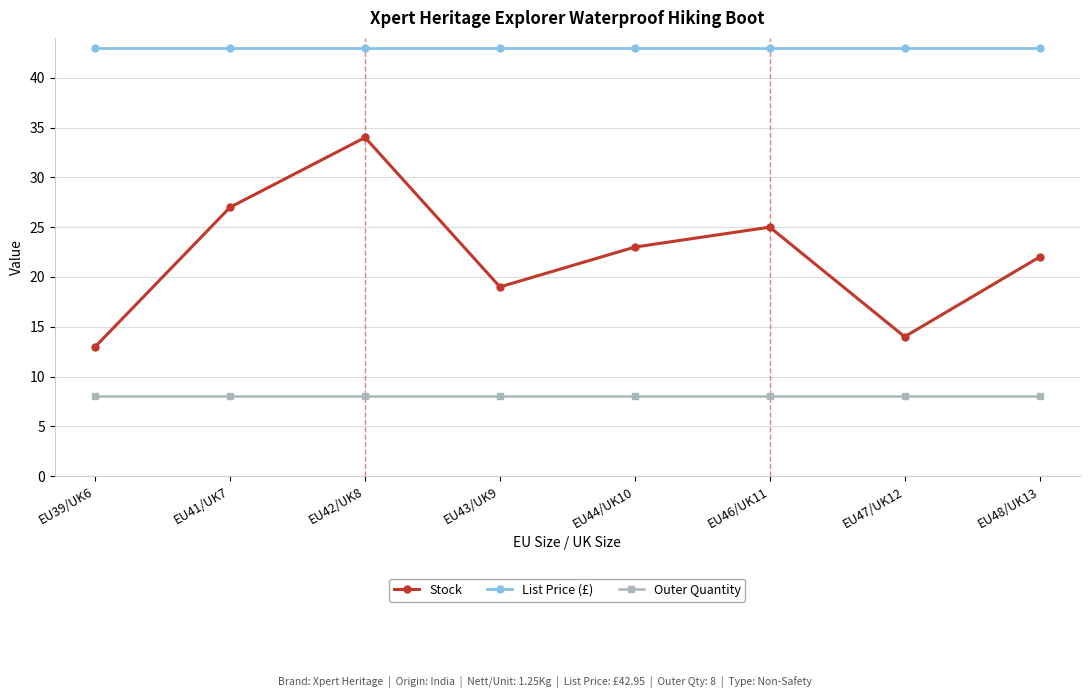

List the labels in order of Stock value, largest first.

EU42/UK8, EU41/UK7, EU46/UK11, EU44/UK10, EU48/UK13, EU43/UK9, EU47/UK12, EU39/UK6